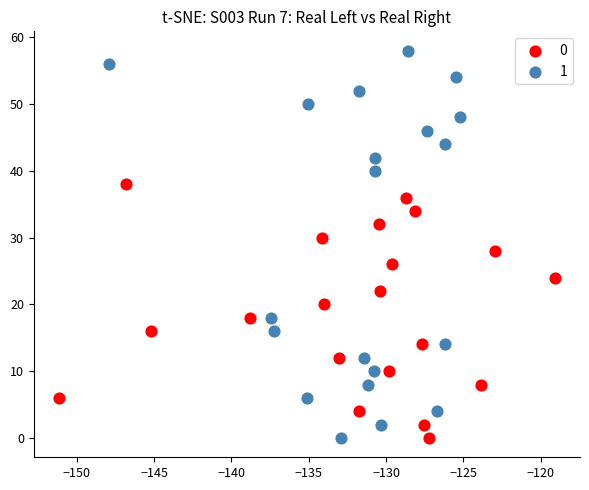

Which series has the widest spread of Y values?

1